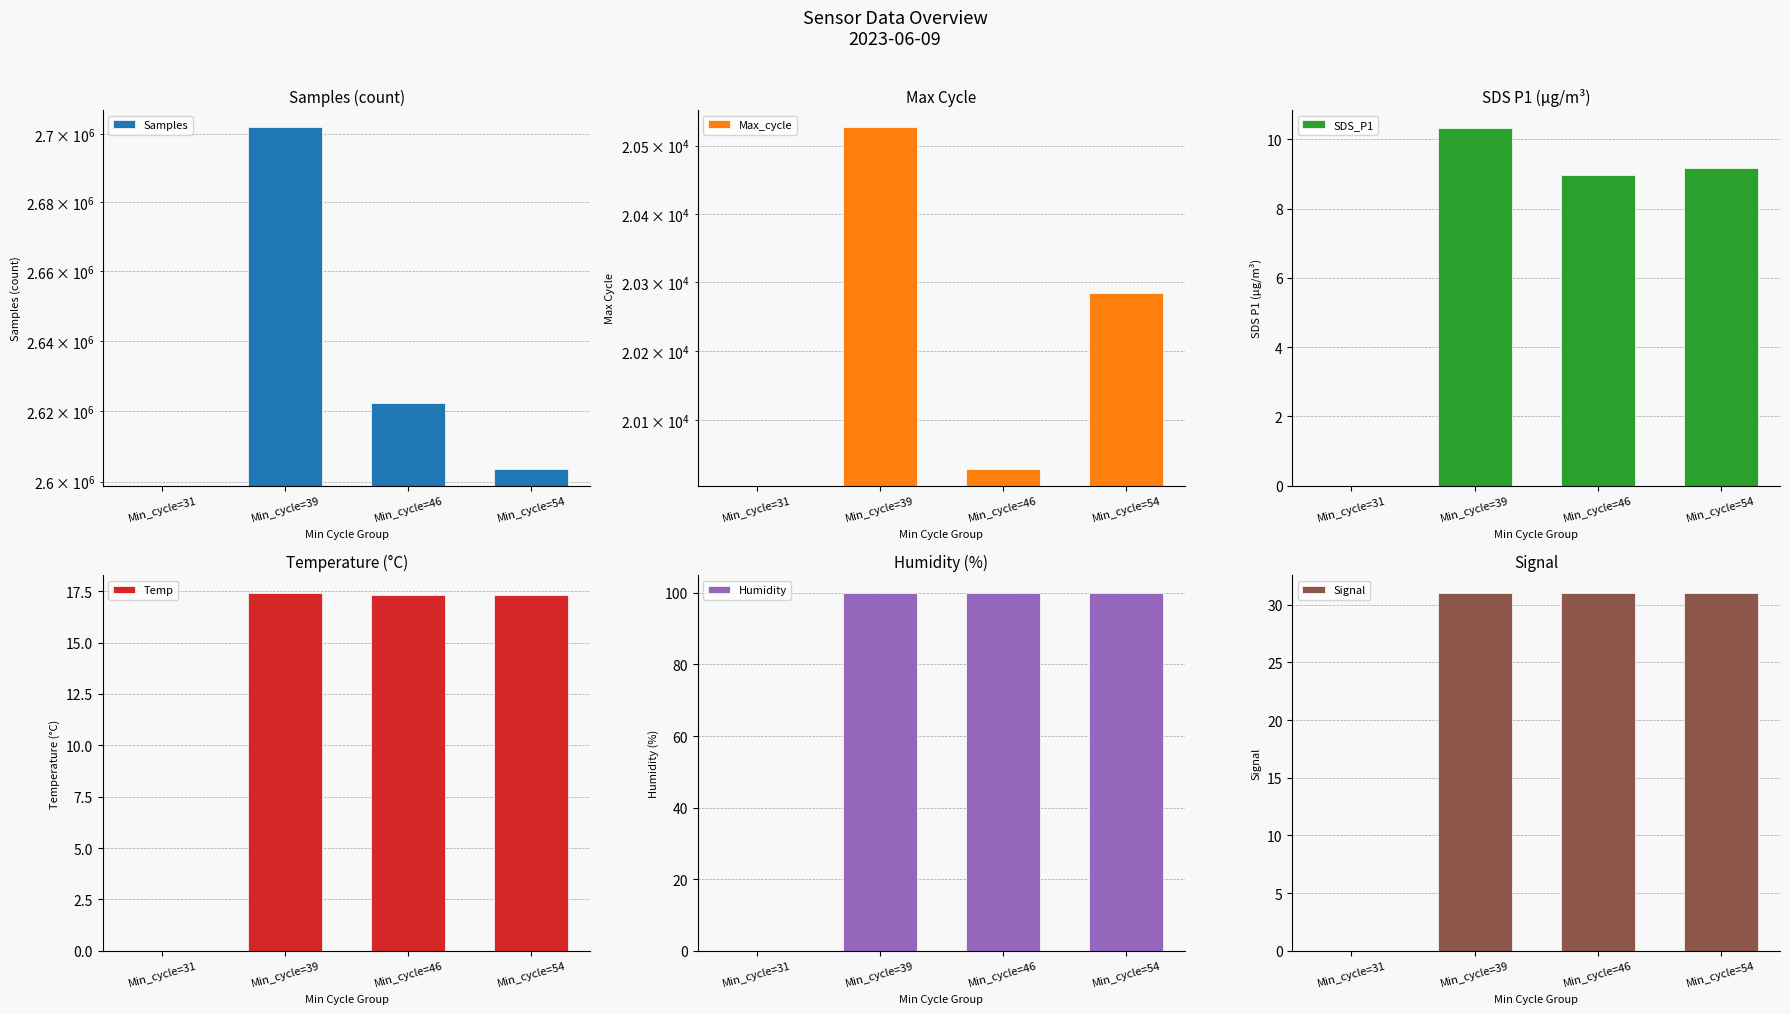

The Signal series shows 0.0 at Min_cycle=31. True or false?

True